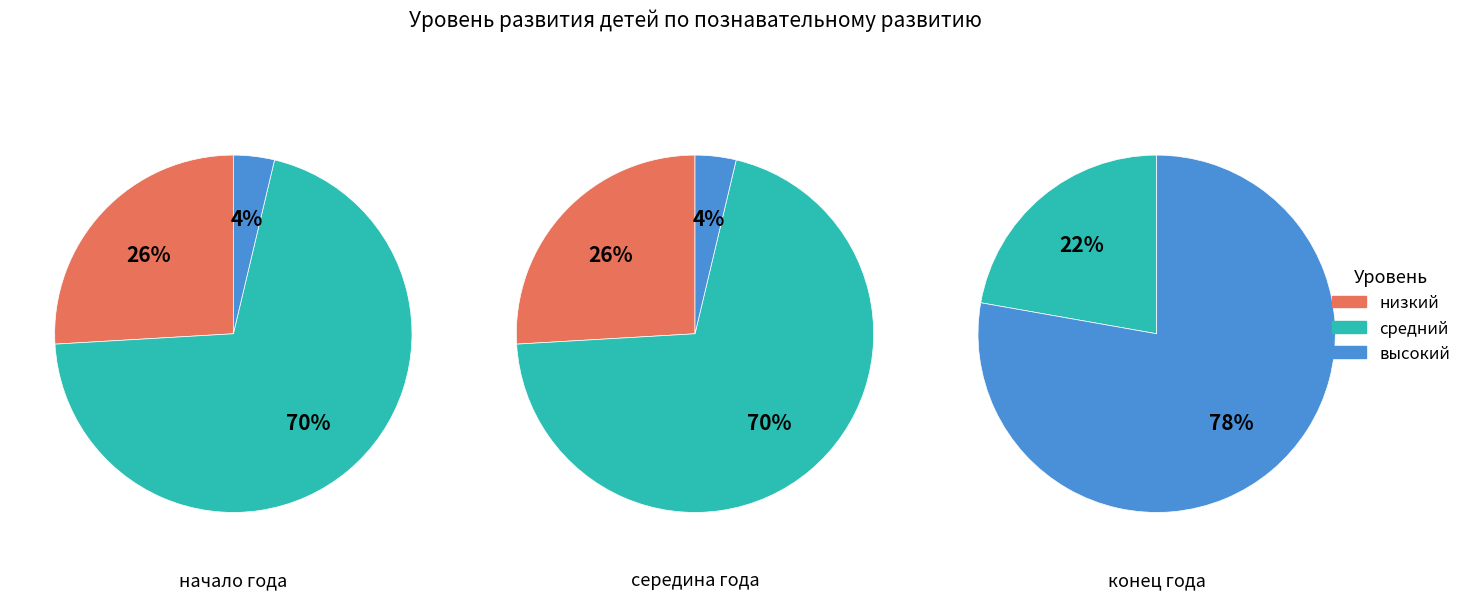

Which category has the biggest portion of the pie?

конец года